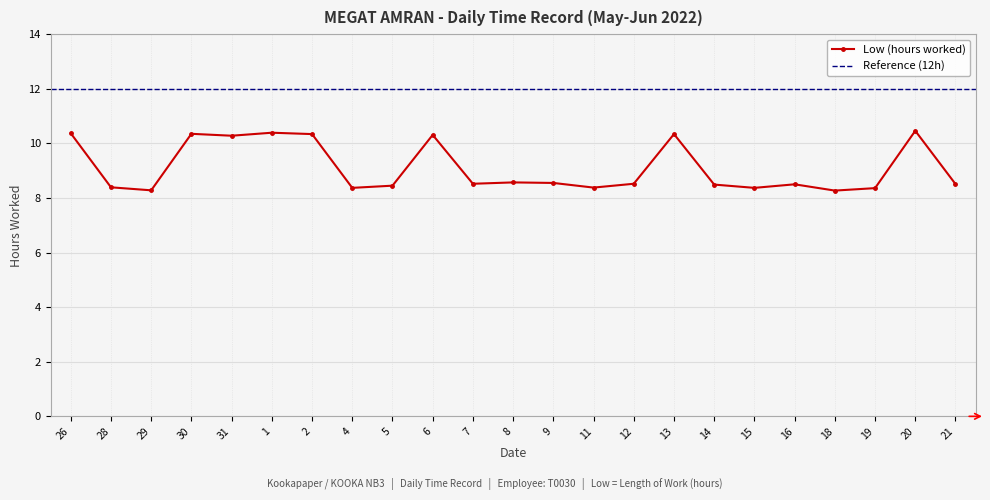

Rank the categories by value from highest to lowest.

20, 1, 26, 30, 2, 13, 6, 31, 8, 9, 7, 12, 21, 16, 14, 5, 28, 11, 4, 15, 19, 29, 18